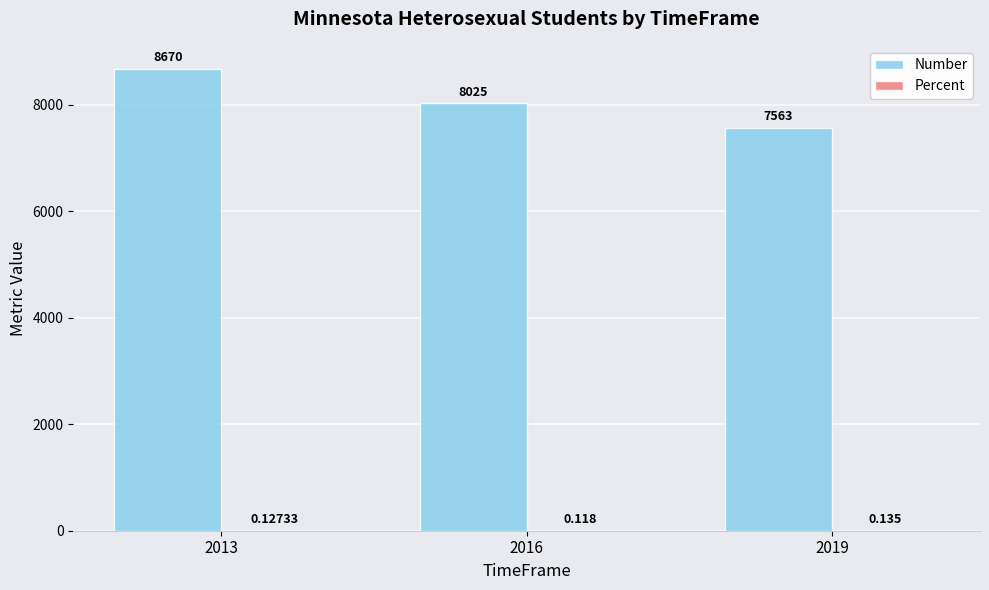

Between 2013 and 2016, which series saw the biggest shift?

Number